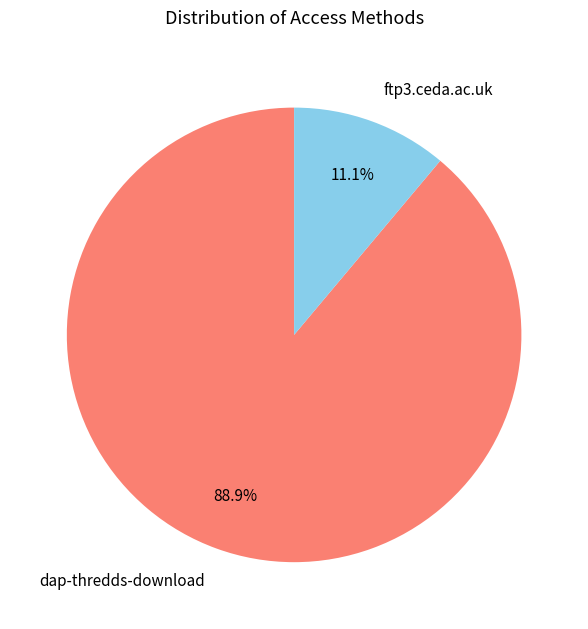

Count the number of slices in the pie.

2